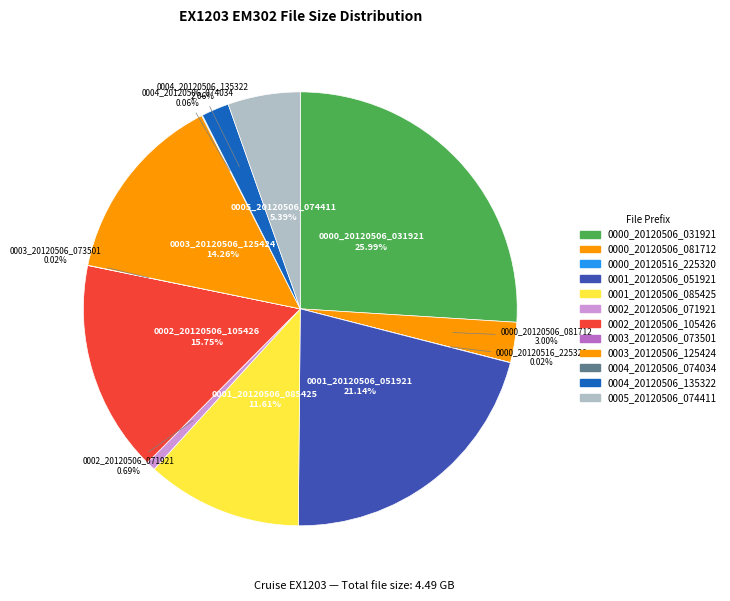

The 0000_20120506_081712 slice represents 3% of the pie. True or false?

True